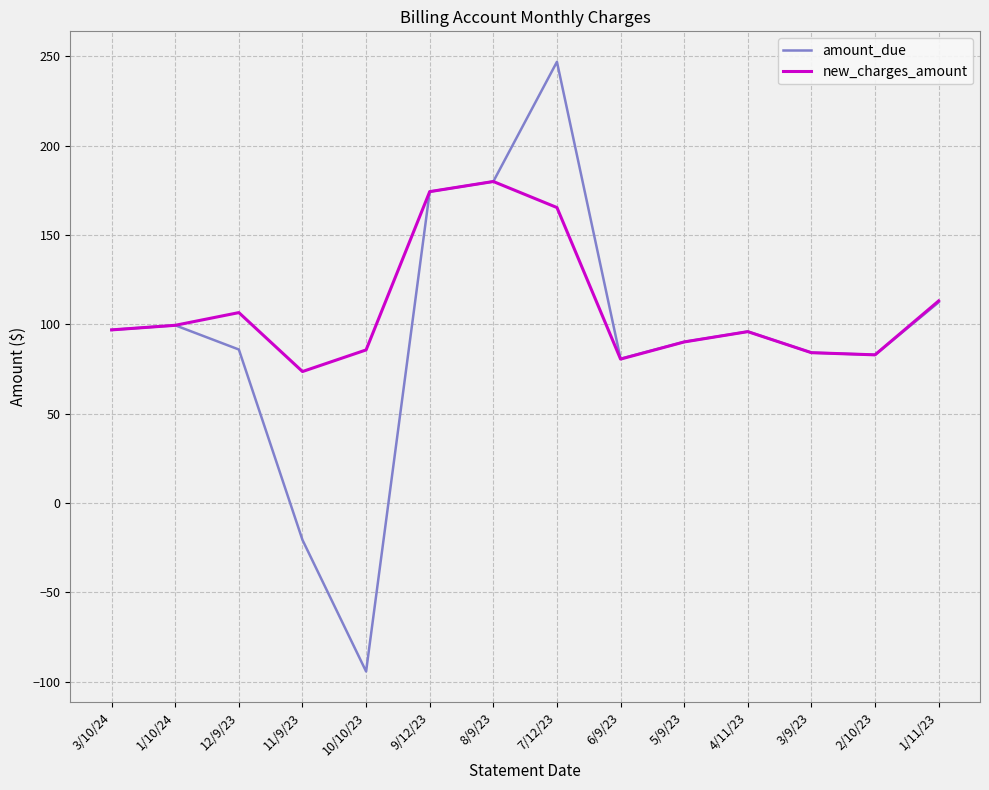

The amount_due series shows 113.6 at 6/9/23. True or false?

False